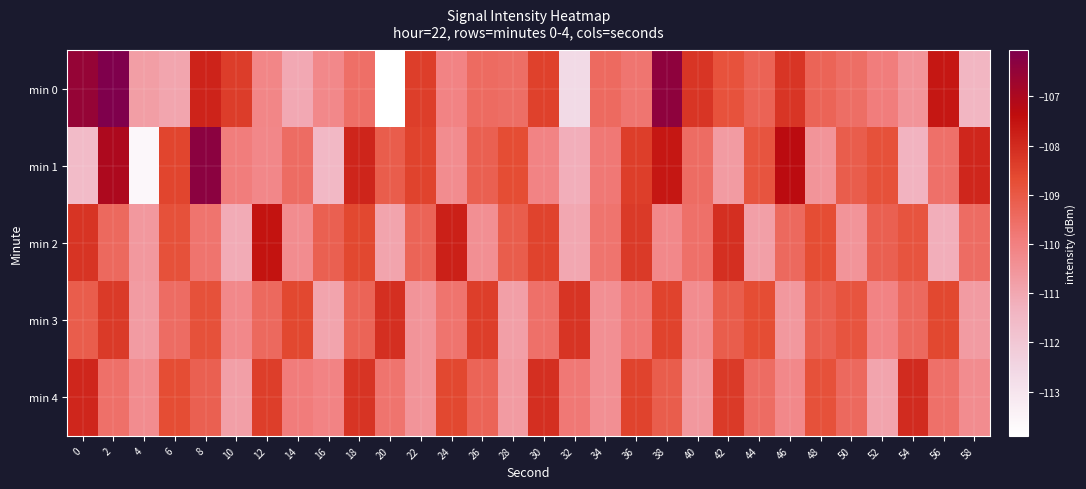

At which category does the chart reach its peak across all series?

2